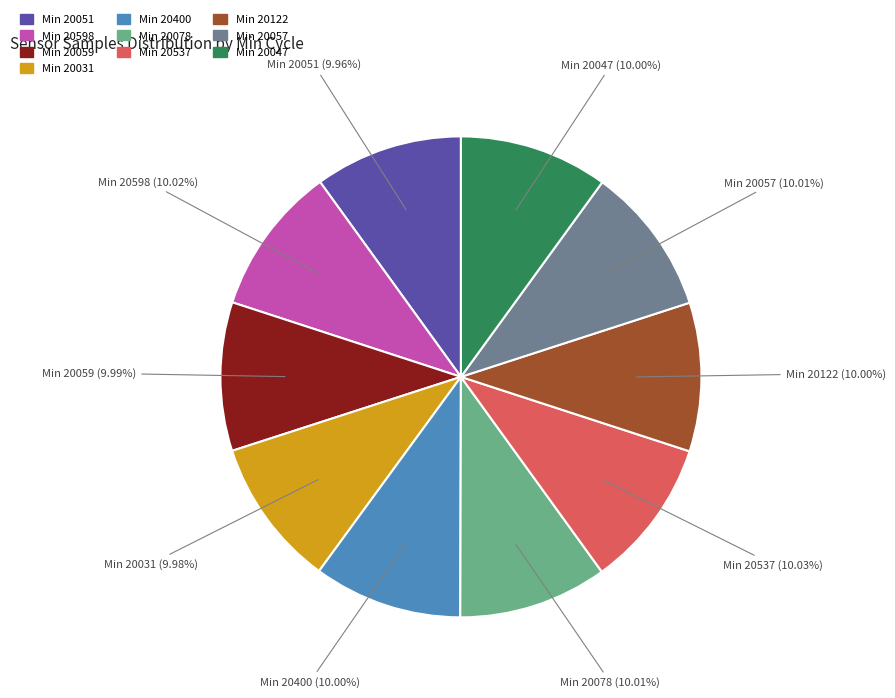

How many segments does this pie chart have?

10